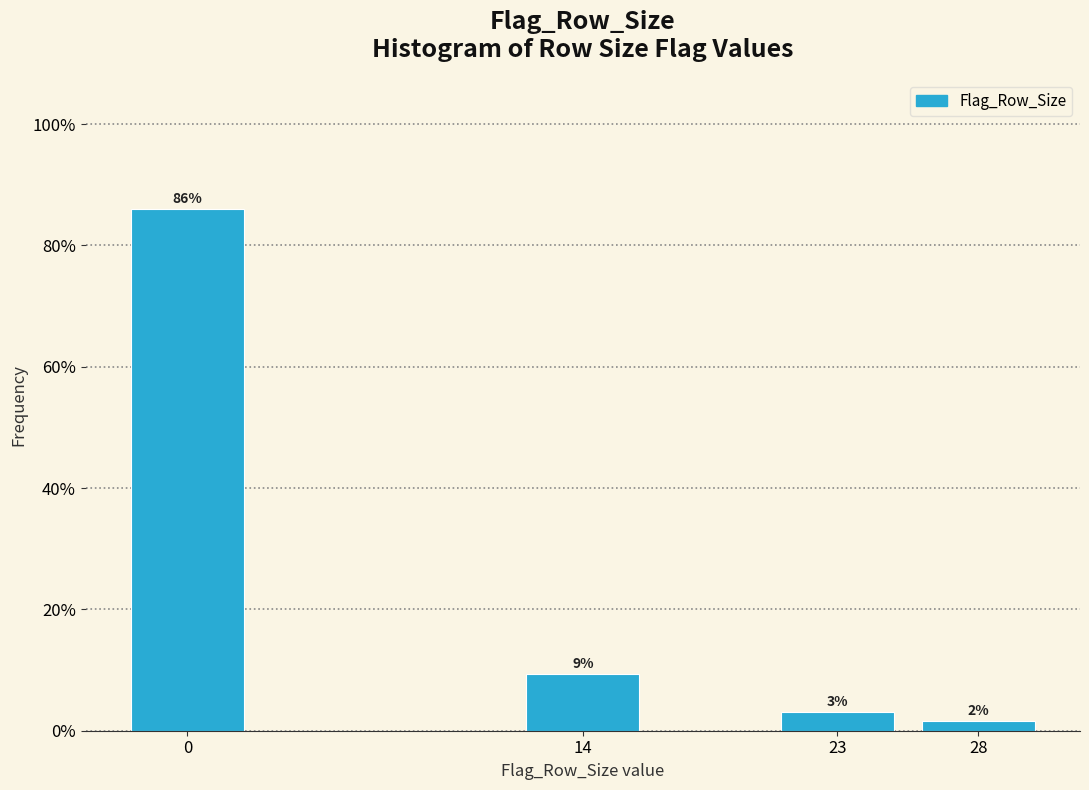

Are the bars horizontal?

No